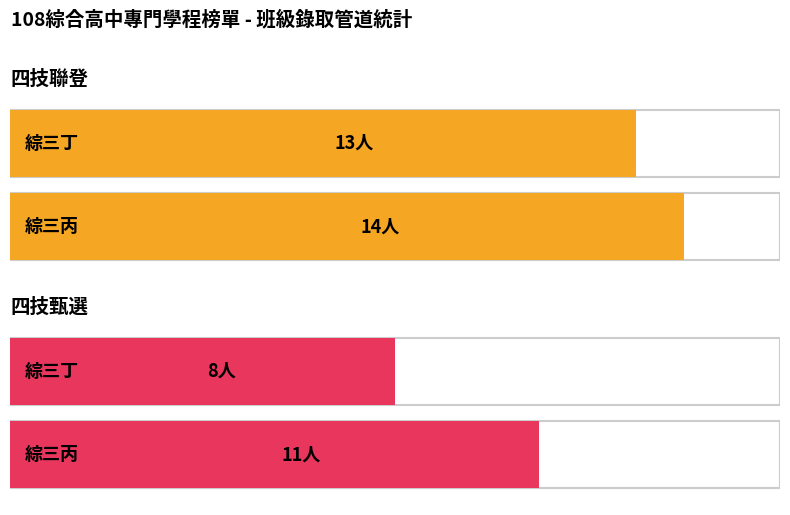

Does the chart contain any negative values?

No